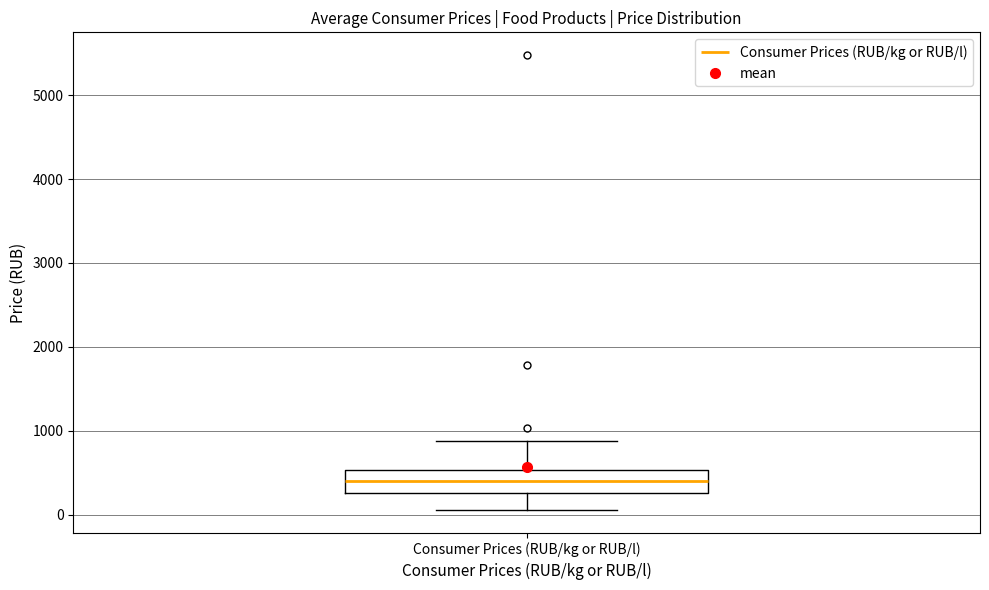

Transcribe this box plot: give where the median line is, the range the box spans, and where the two whiskers end, as read against the y-axis. The values are not printed on the chart, so give them approximately, as read against the axis.

median 400, box 300 to 500, whiskers 100 to 900